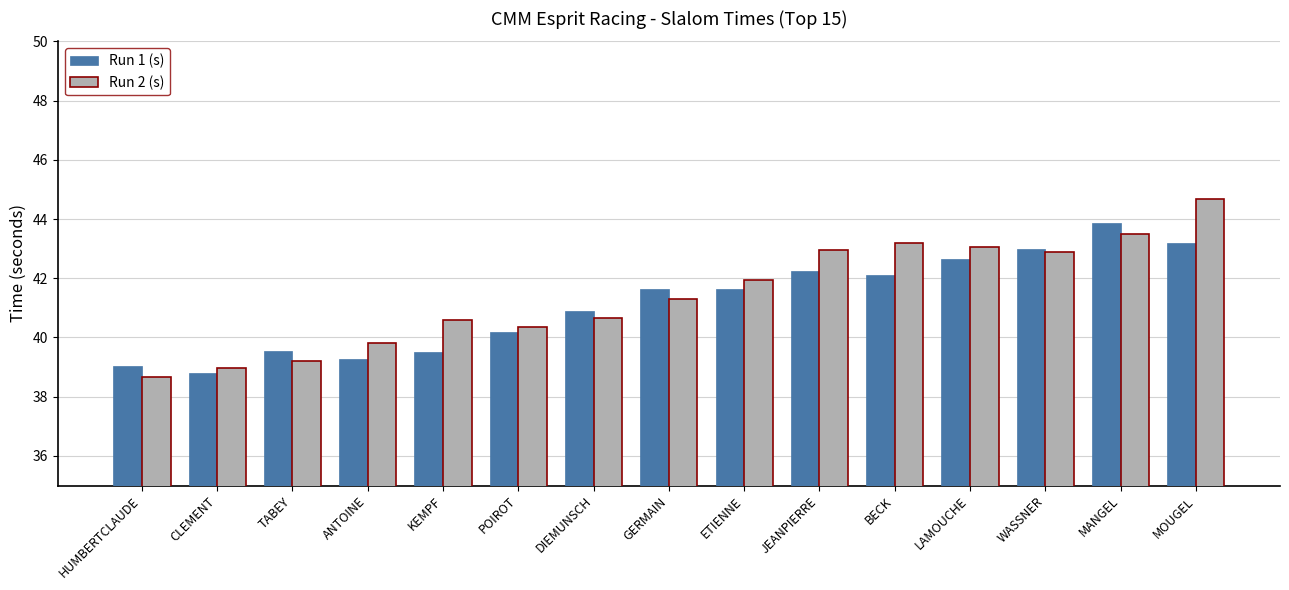

What is the sum of all Run 2 (s) values?

621.8